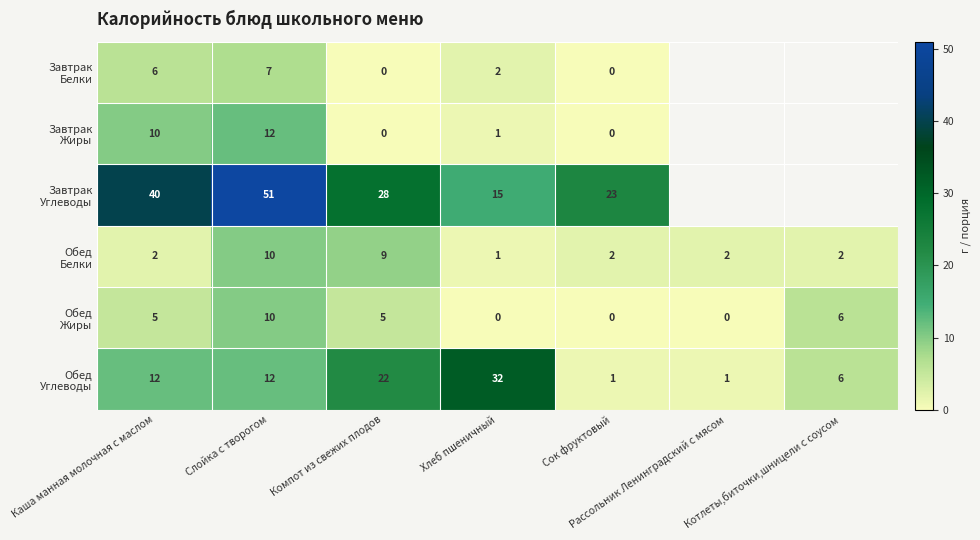

What is the difference between the highest and lowest values at Сок фруктовый?

23